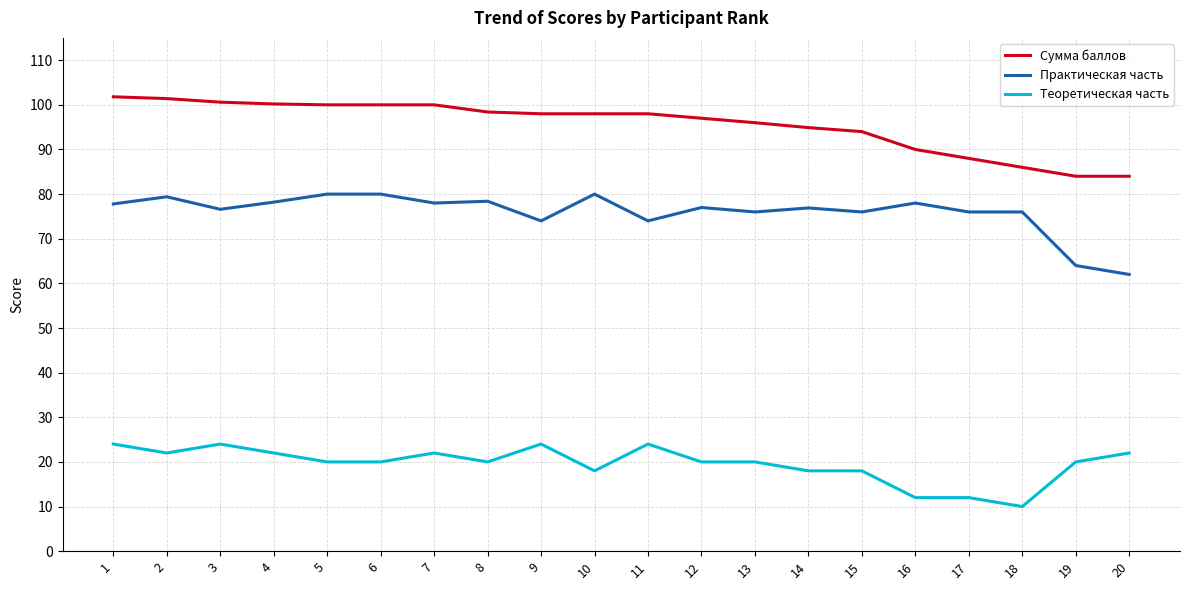

At which label does Теоретическая часть first exceed 20?

1